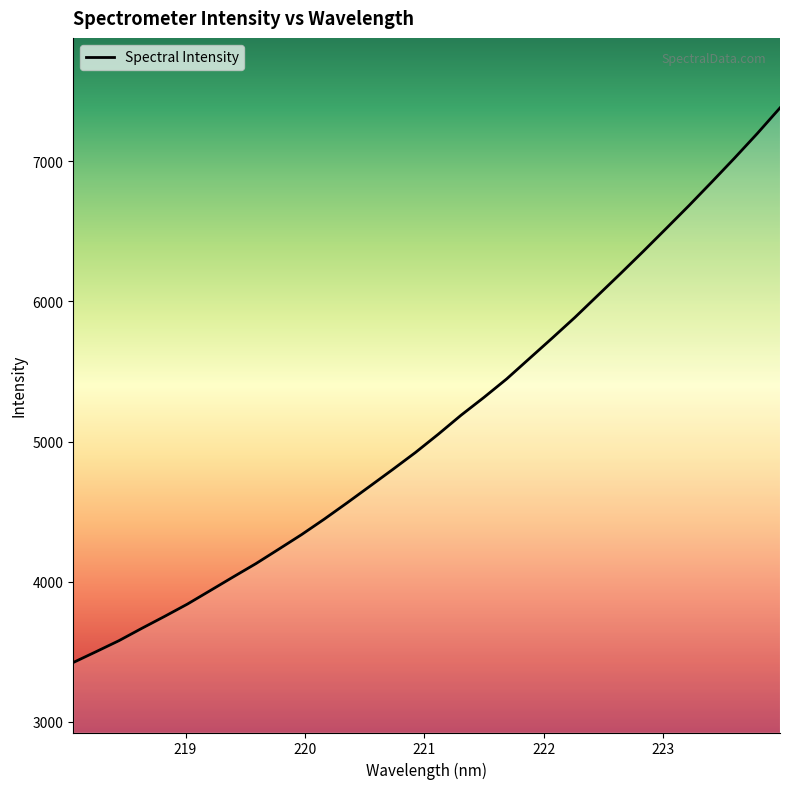

How many values exceed 5051?

16